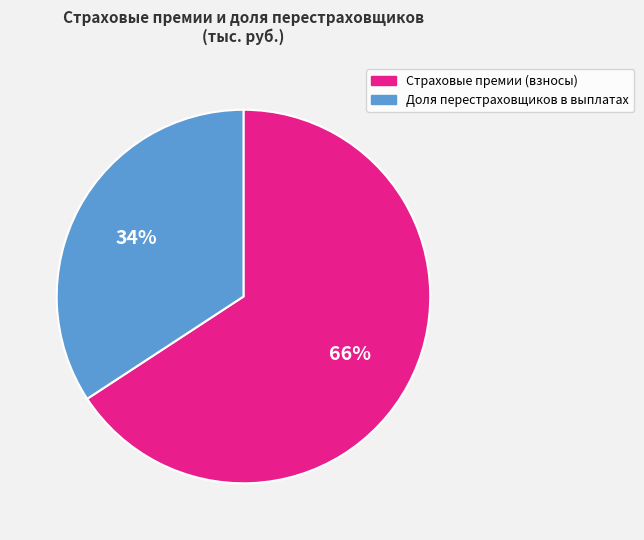

Does Страховые премии (взносы) account for over 50% of the chart?

Yes